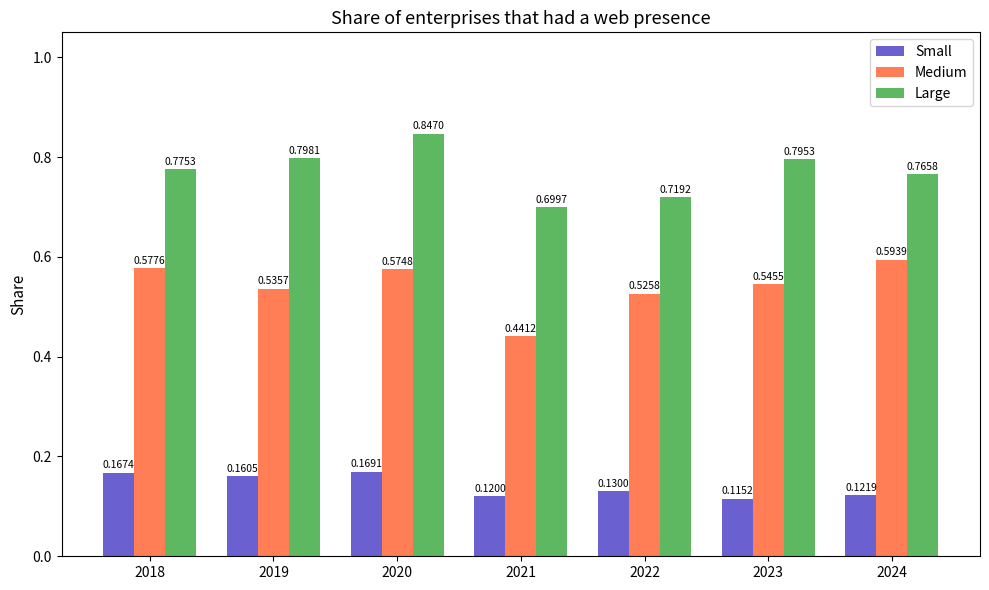

What is the total value across all series at 2018?

1.5